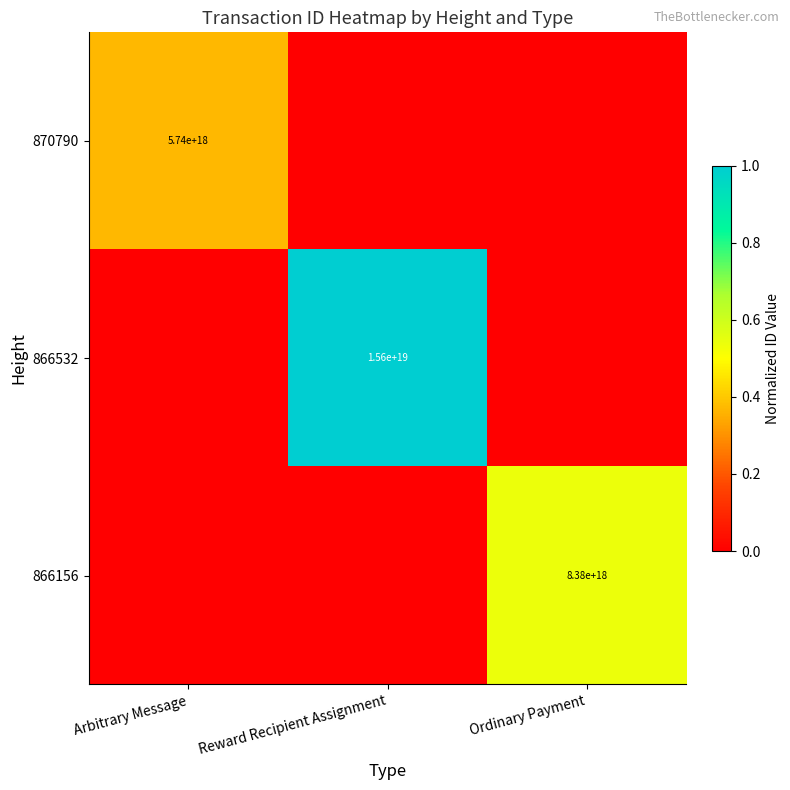

True or false: 870790 has a value of 5740000000000000000 at Arbitrary Message.

True